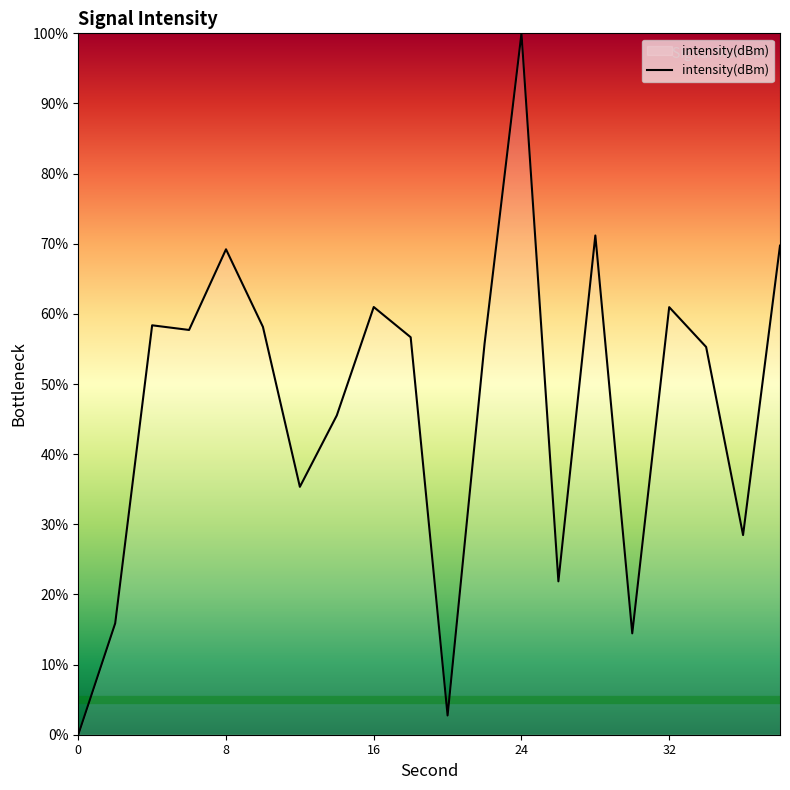

How many lines are shown in the chart?

1